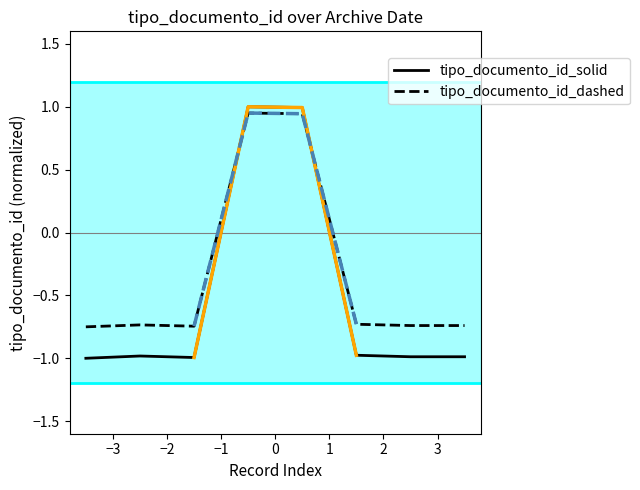

Reading left to right, list all the values displayed in this chart.

tipo_documento_id_solid: 2016-12-12=-1.0	2016-12-12=-1.0	2016-12-12=-1.0	2016-12-21=1.0	2016-12-15=1.0	2016-12-12=-1.0	2016-12-21=-1.0	2016-12-12=-1.0
tipo_documento_id_dashed: 2016-12-12=-0.8	2016-12-12=-0.7	2016-12-12=-0.7	2016-12-21=0.9	2016-12-15=0.9	2016-12-12=-0.7	2016-12-21=-0.7	2016-12-12=-0.7